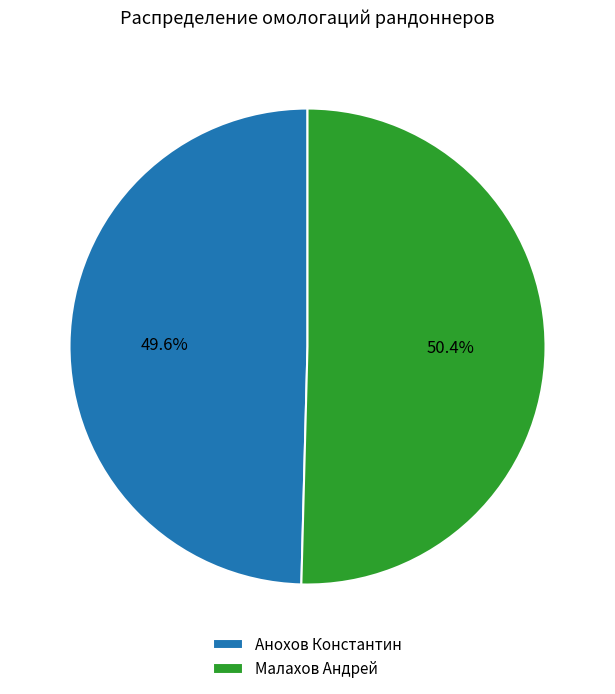

Is the sum of Малахов Андрей and Анохов Константин greater than half?

Yes